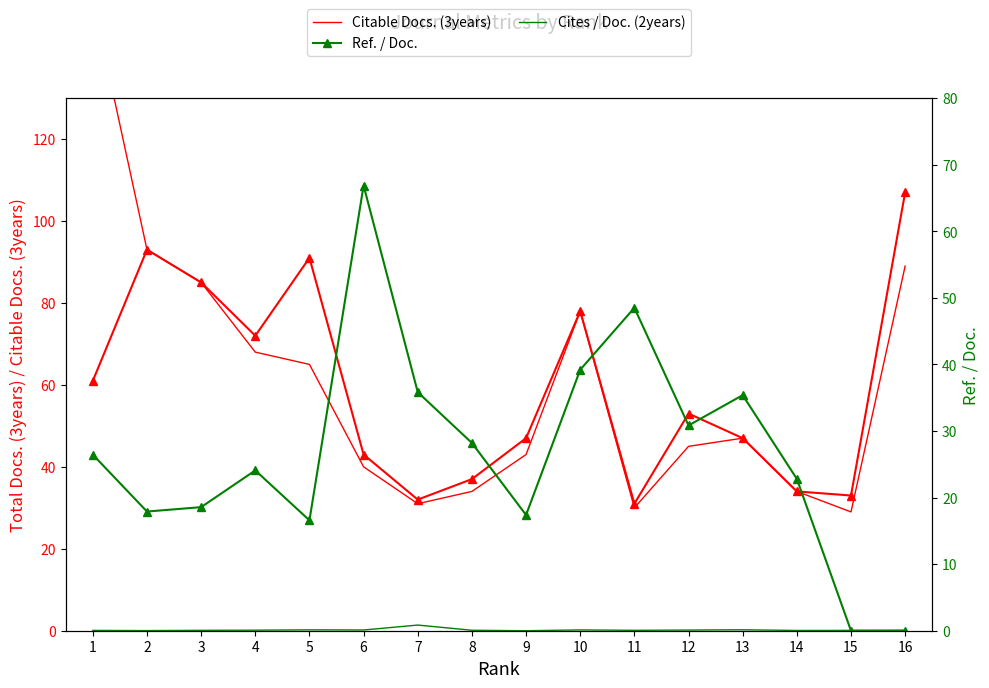

The Ref. / Doc. series shows 41.4 at 12. True or false?

False